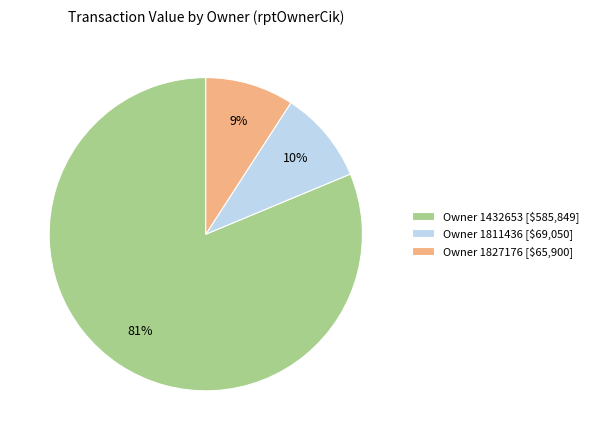

What is the largest slice in the pie chart?

Owner 1432653 [$585,849]